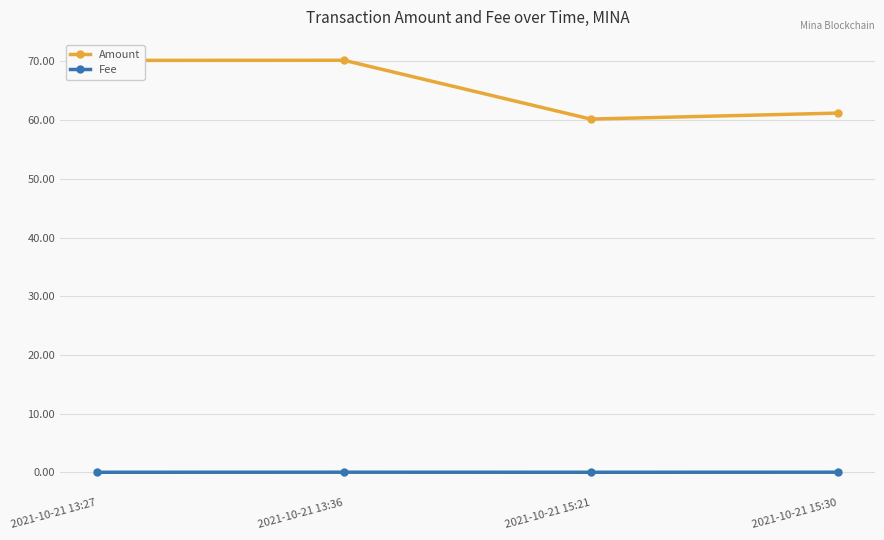

Is this an area chart (filled region under the line)?

No